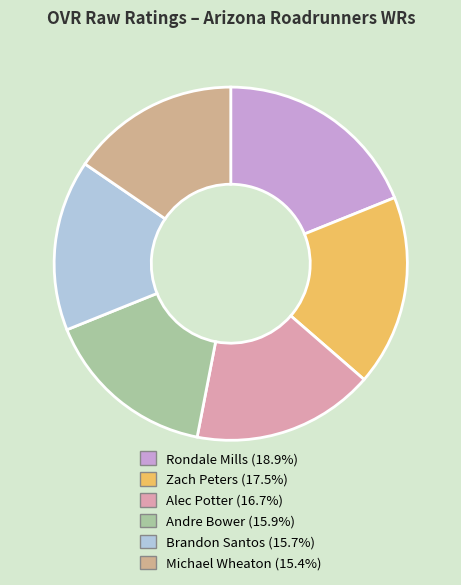

What is the smallest slice in the pie chart?

Michael Wheaton